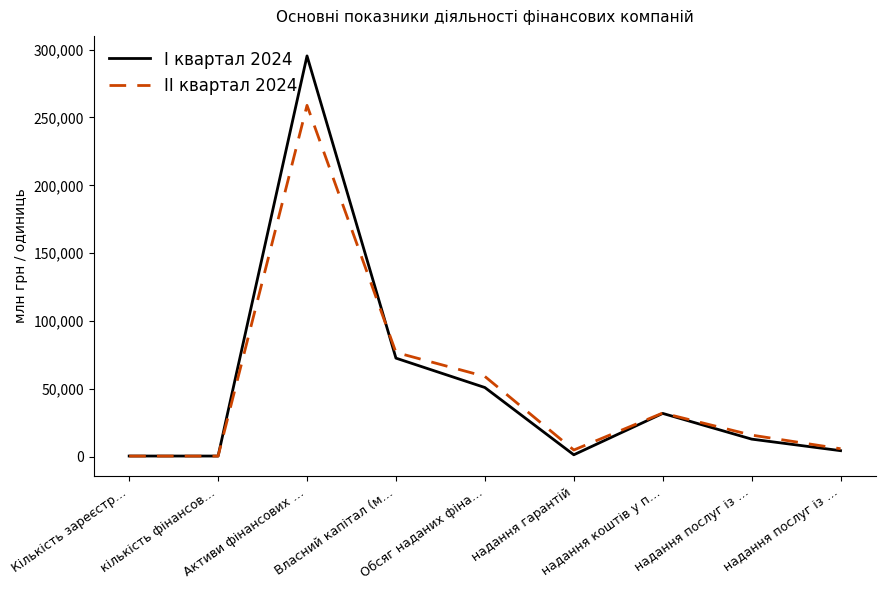

What are all the series names shown in the legend?

І квартал 2024, ІІ квартал 2024